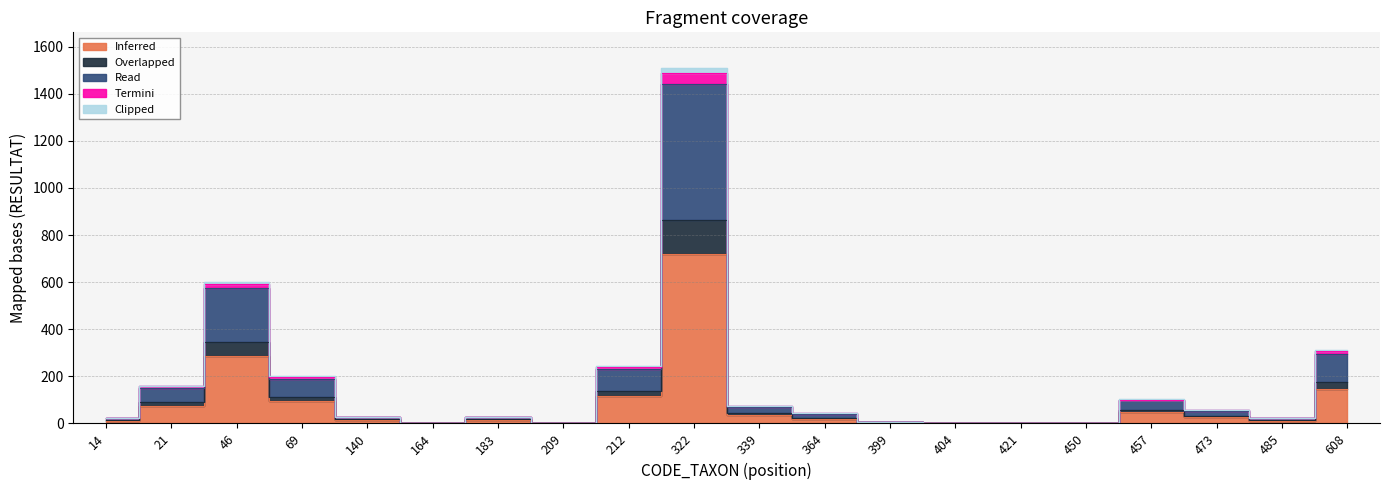

True or false: Inferred has a value of 3 at 421.

False